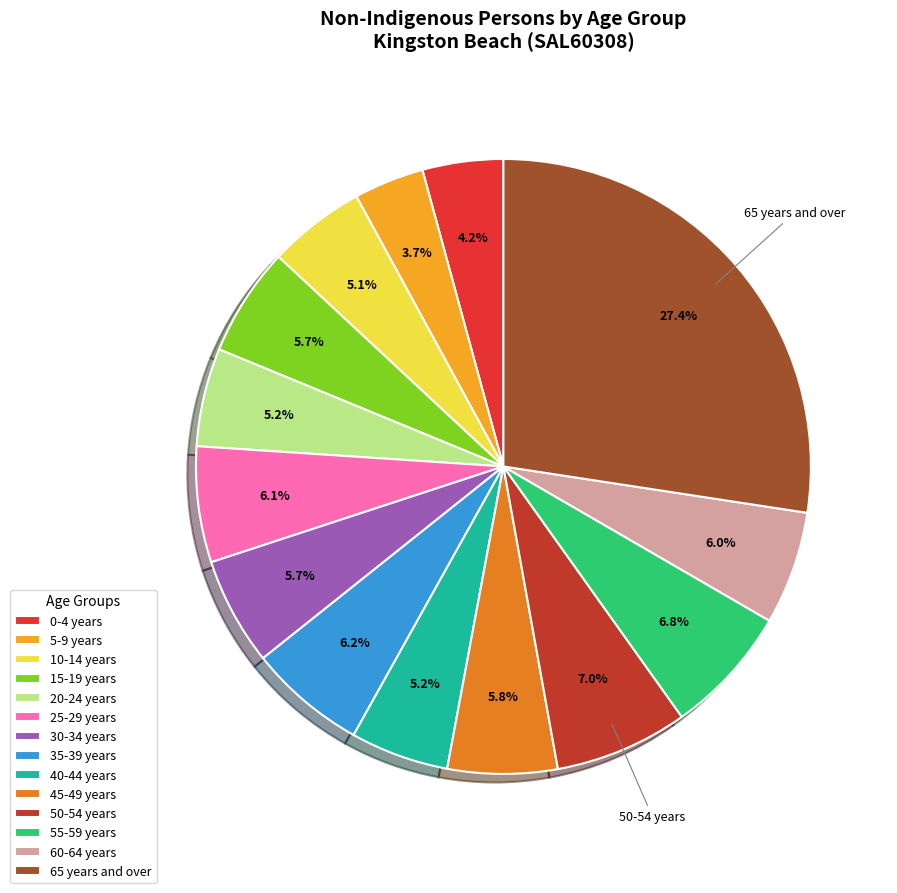

What is the largest slice in the pie chart?

65 years and over